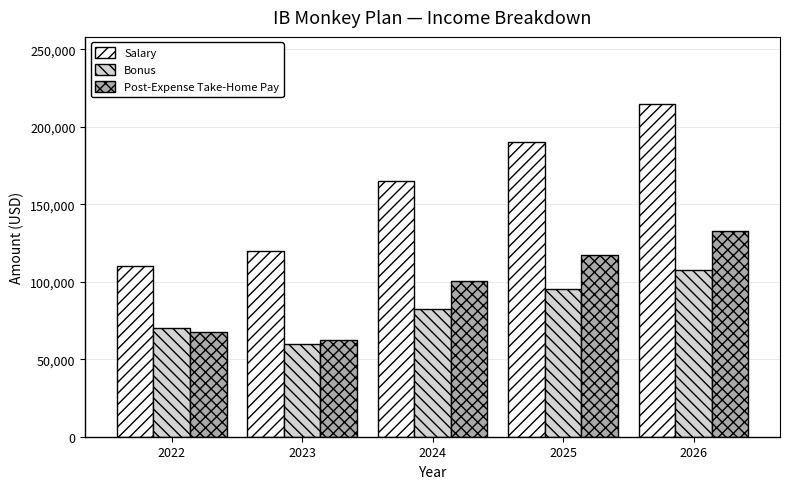

Reading left to right, list all the values displayed in this chart.

Salary: 2022=110000.0	2023=120000.0	2024=165000.0	2025=190000.0	2026=215000.0
Bonus: 2022=70000.0	2023=60000.0	2024=82500.0	2025=95000.0	2026=107500.0
Post-Expense Take-Home Pay: 2022=67848.5	2023=62559.3	2024=100563.8	2025=117333.1	2026=132927.3